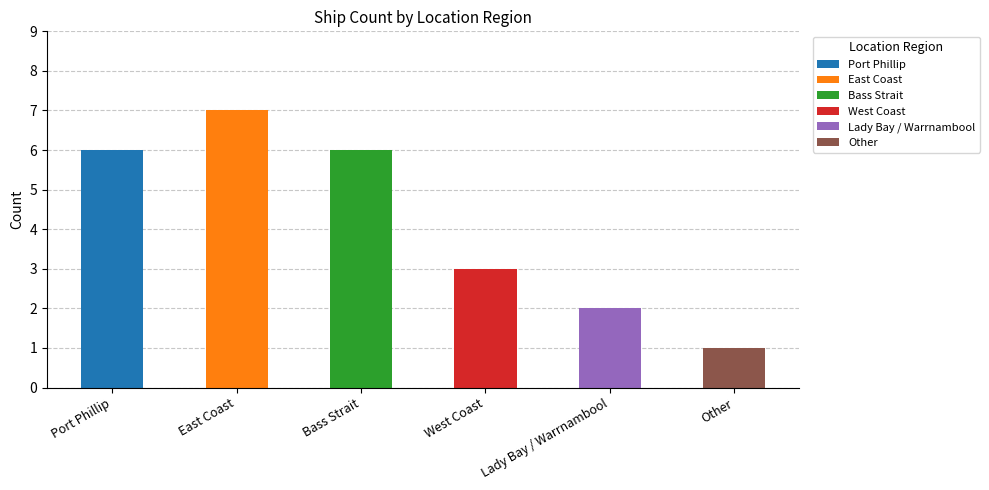

Reading left to right, extract all data points from this chart.

6	7	6	3	2	1